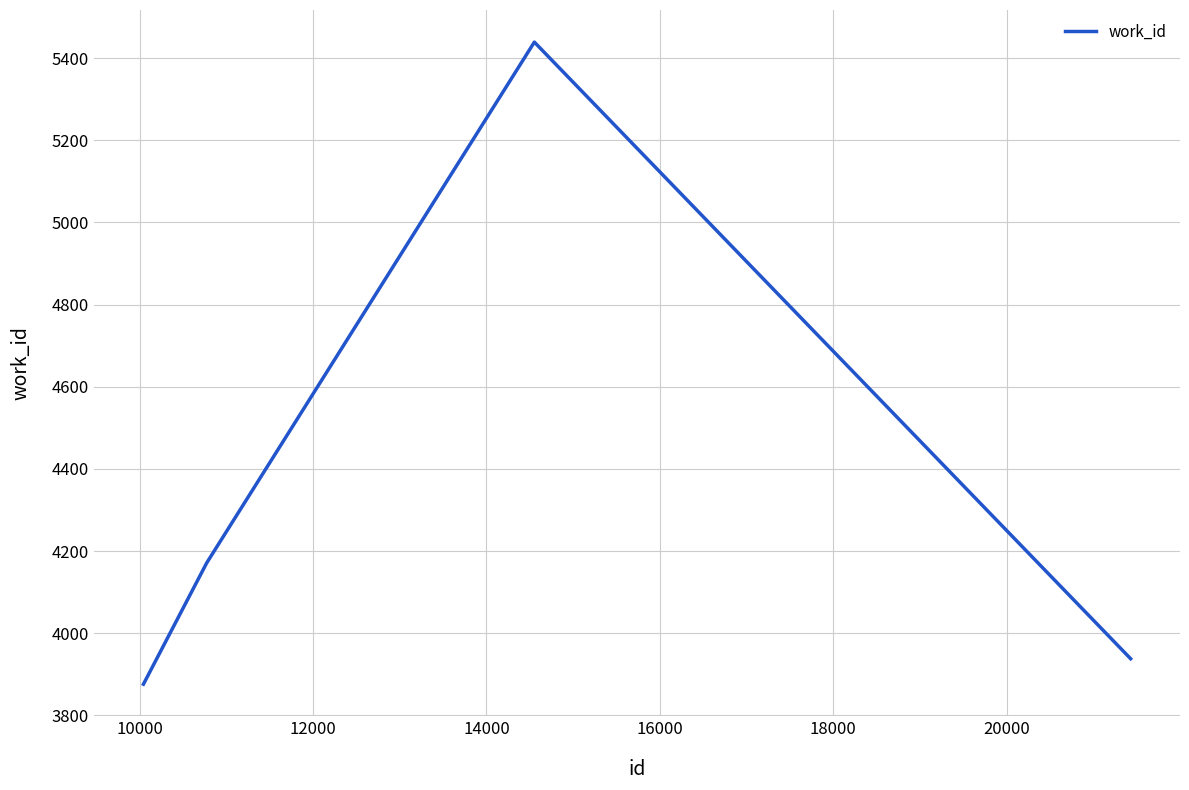

What is the difference between the maximum and minimum values?

1563